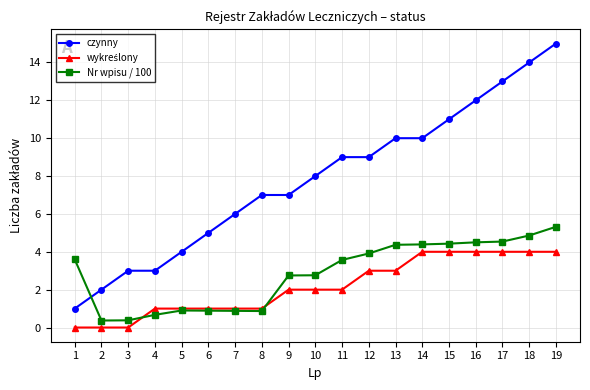

Which series has the largest range (max minus min)?

czynny